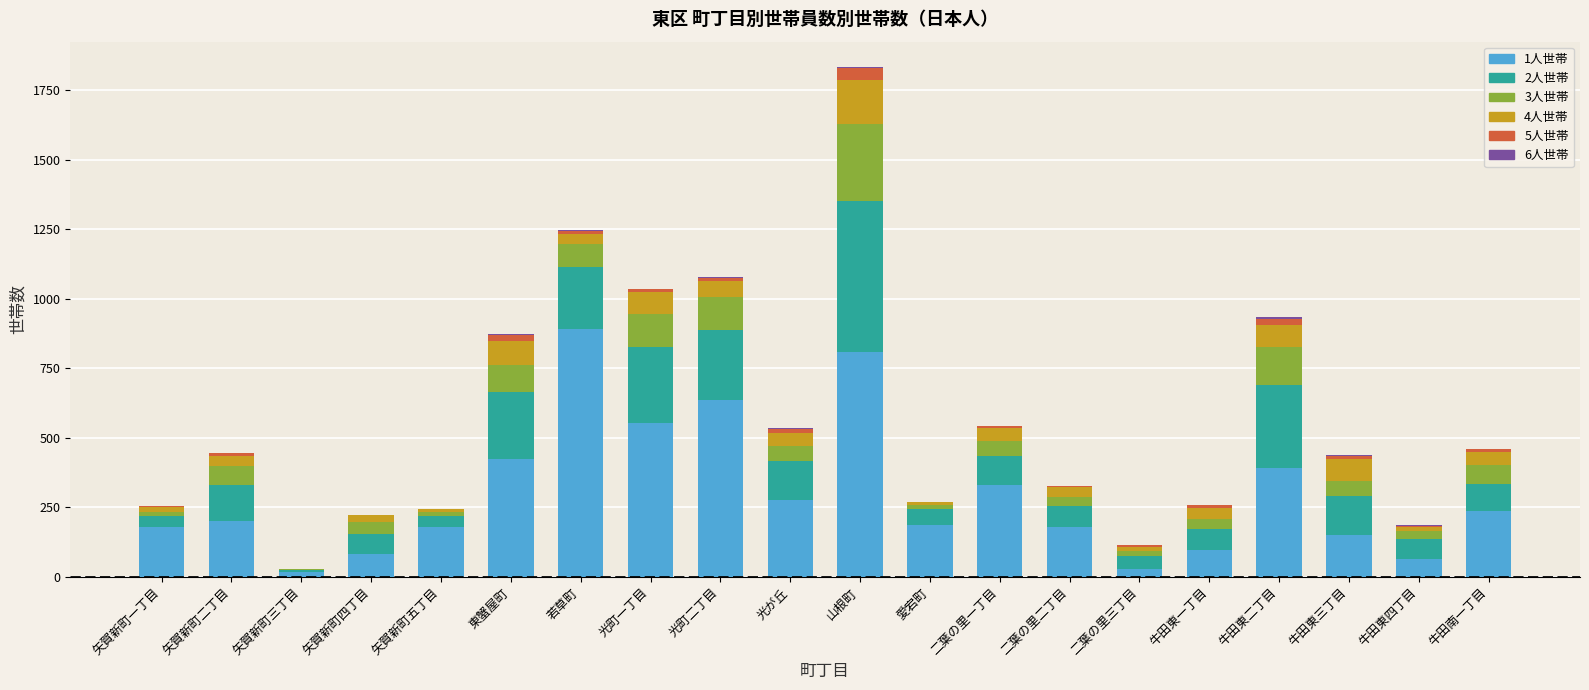

Which category has the highest value in the 1人世帯 series?

若草町